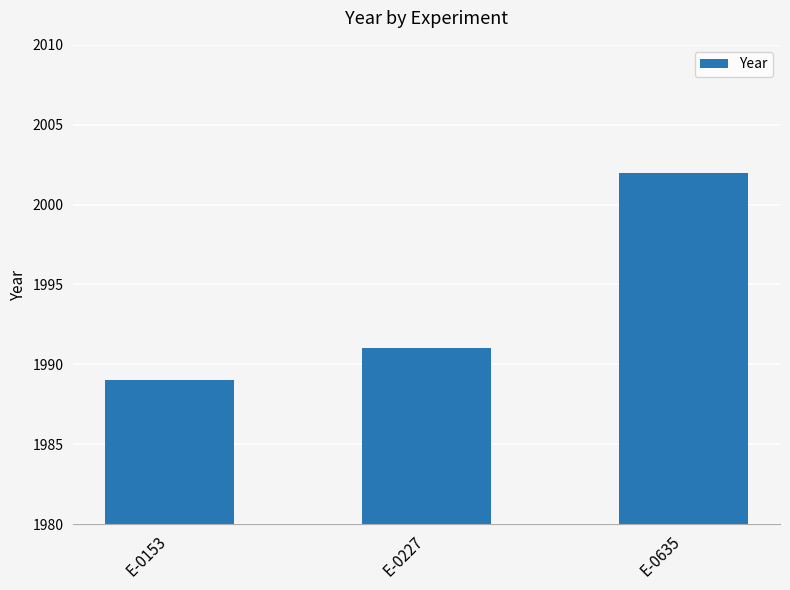

How many values are between 1989 and 2002?

3